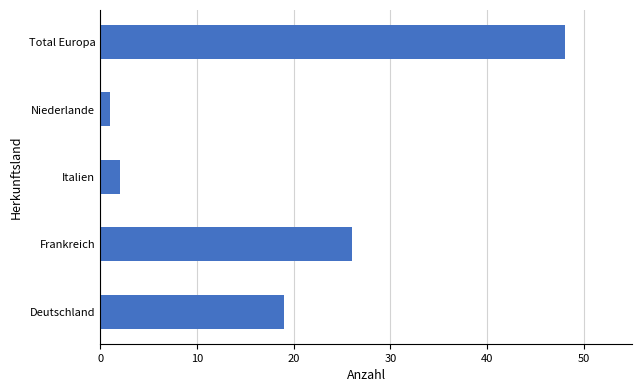

The value at Deutschland is 19. True or false?

True